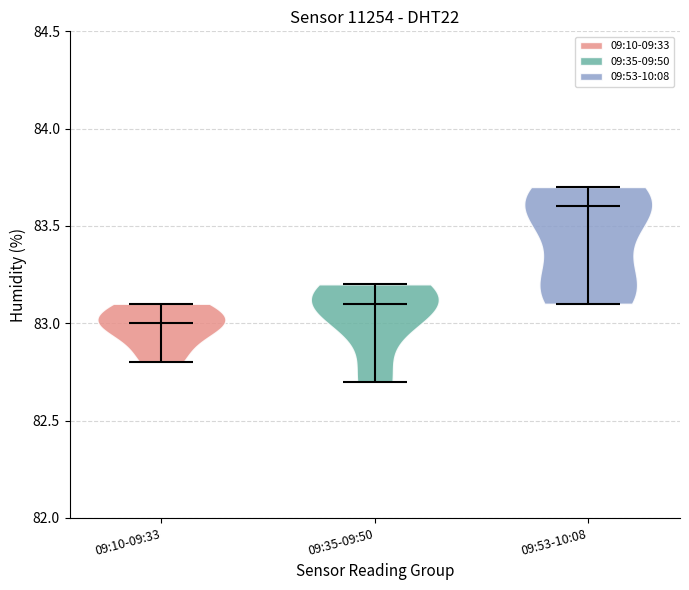

What is the lowest point the violin for 09:53-10:08 reaches on the y-axis? The values are not printed on the chart, so give them approximately, as read against the axis.

83.1